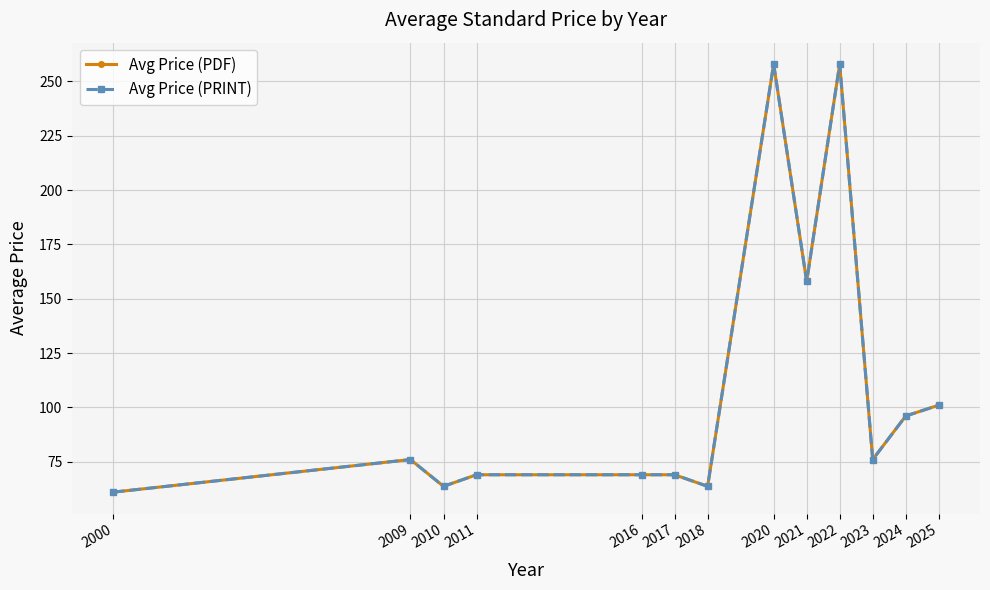

Reading left to right, what are all the values shown in this chart?

Avg Price (PDF): 2000=61.0	2009=76.0	2010=63.7	2011=69.0	2016=69.0	2017=69.0	2018=63.7	2020=258.0	2021=158.0	2022=258.0	2023=76.0	2024=96.0	2025=101.0
Avg Price (PRINT): 2000=61.0	2009=76.0	2010=63.7	2011=69.0	2016=69.0	2017=69.0	2018=63.7	2020=258.0	2021=158.0	2022=258.0	2023=76.0	2024=96.0	2025=101.0